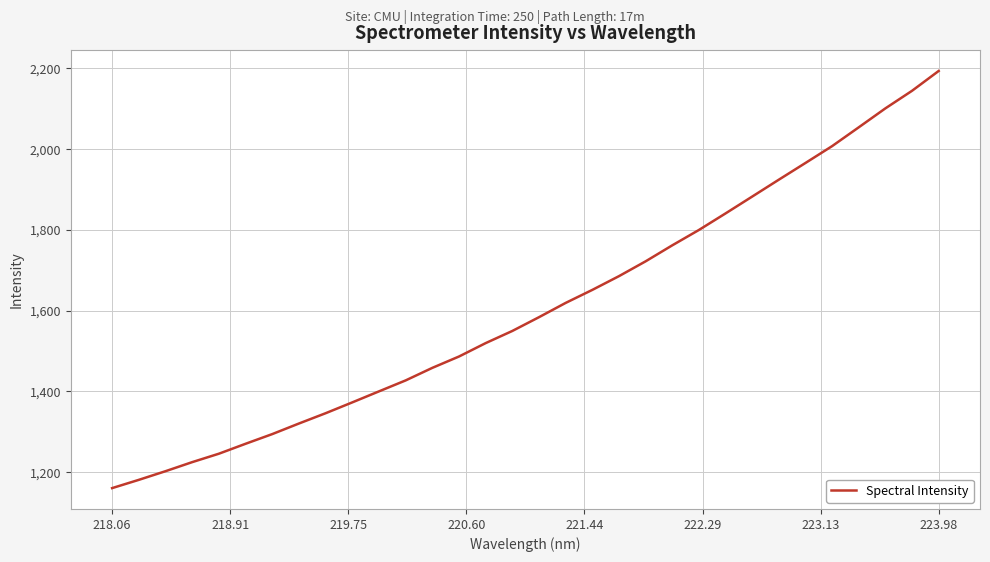

What is the smallest value displayed?

1160.6